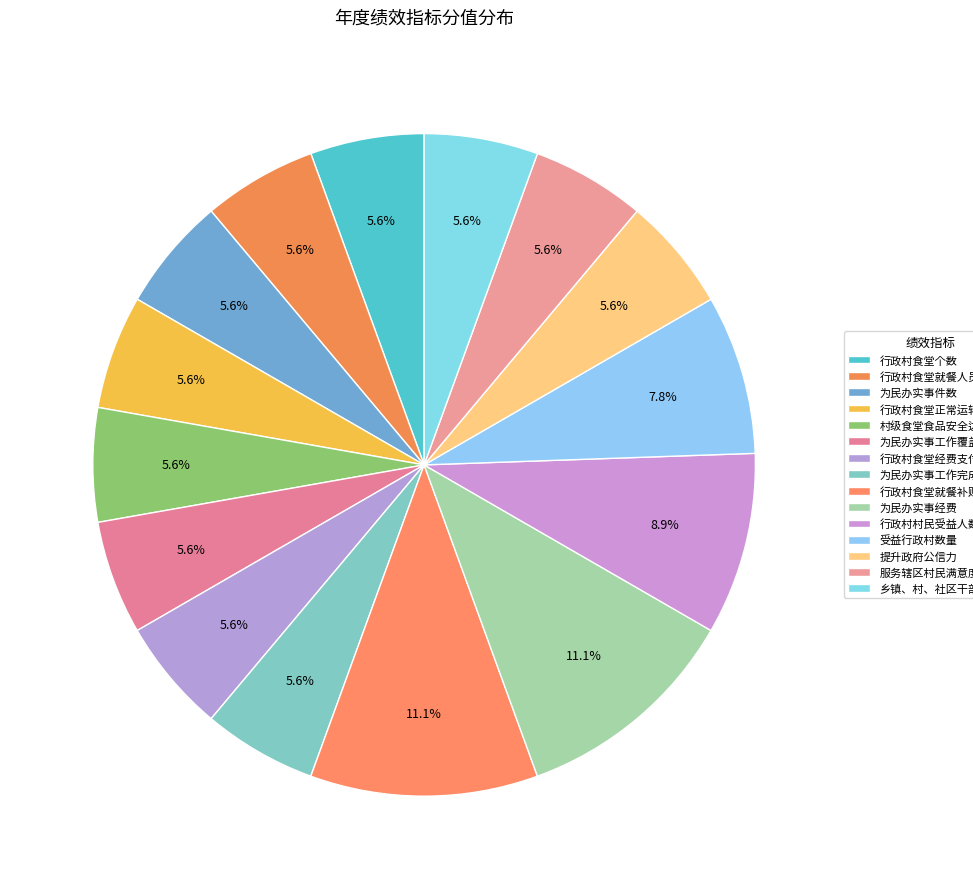

Between 为民办实事工作完成及时率 and 行政村食堂就餐补贴成本, which is larger?

行政村食堂就餐补贴成本